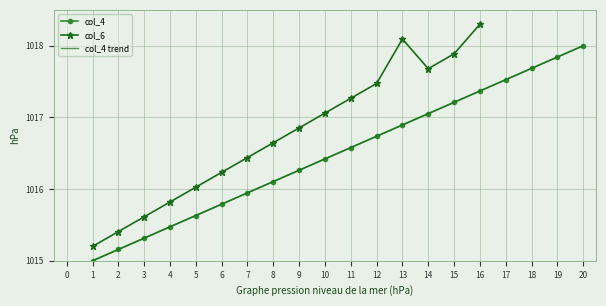

What is the difference between the maximum and minimum values?

3.0